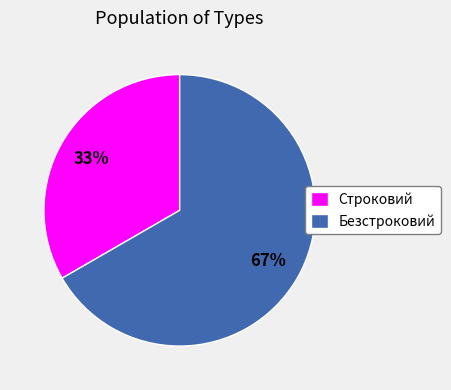

Is the sum of Безстроковий and Строковий greater than half?

Yes